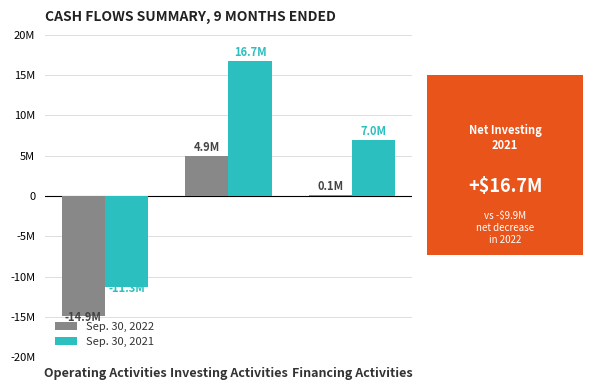

Between Operating Activities and Investing Activities, which series saw the biggest shift?

Sep. 30, 2021